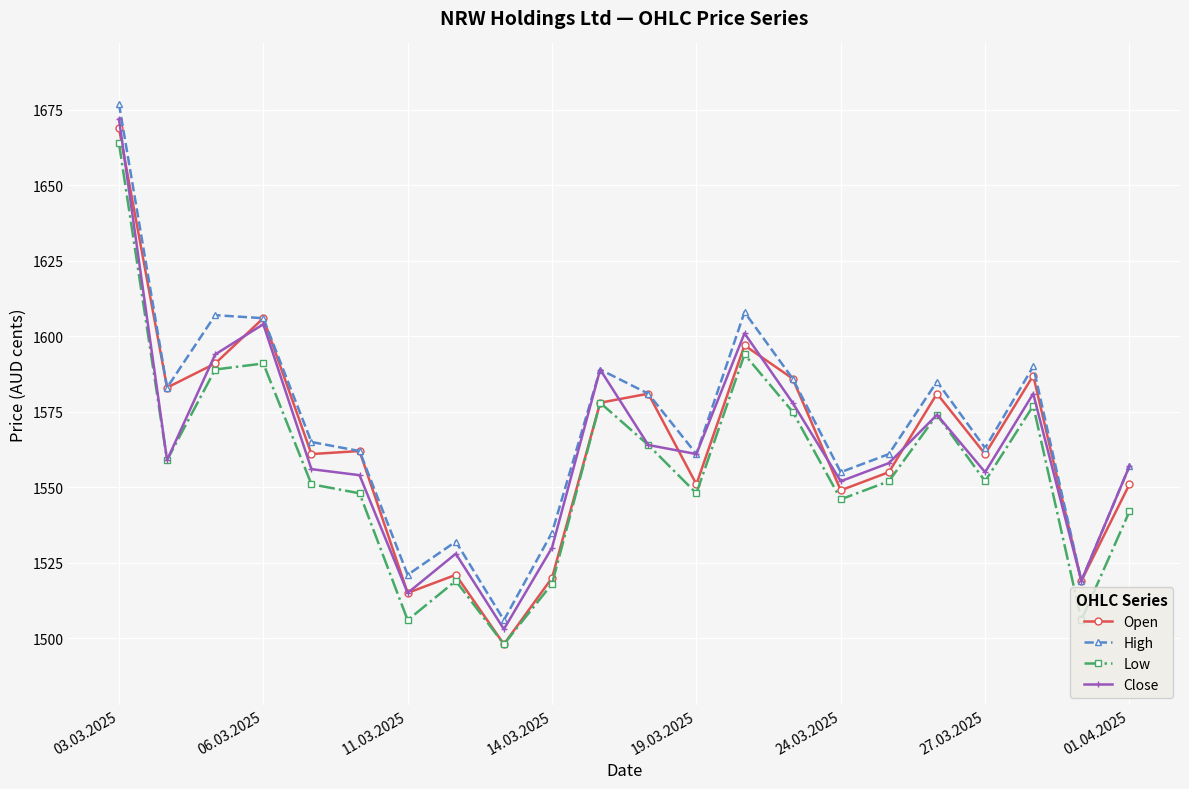

At how many categories does at least one series exceed 1533?

18